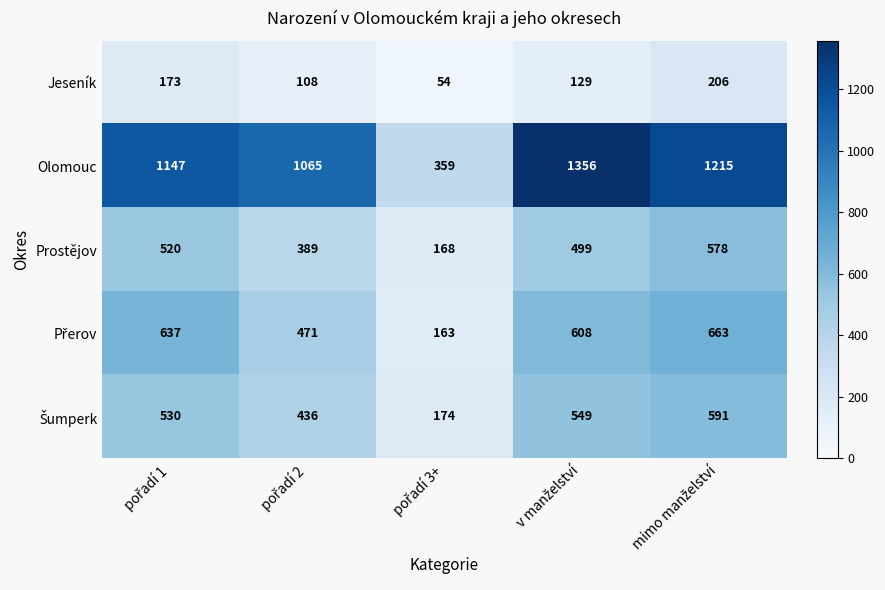

Which series has the largest range (max minus min)?

Olomouc